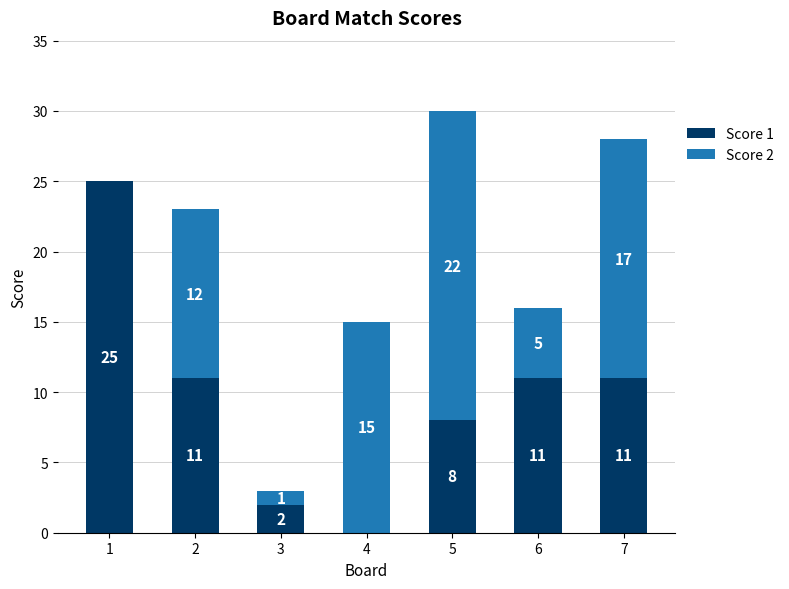

What is the total value across all series at 6?

16